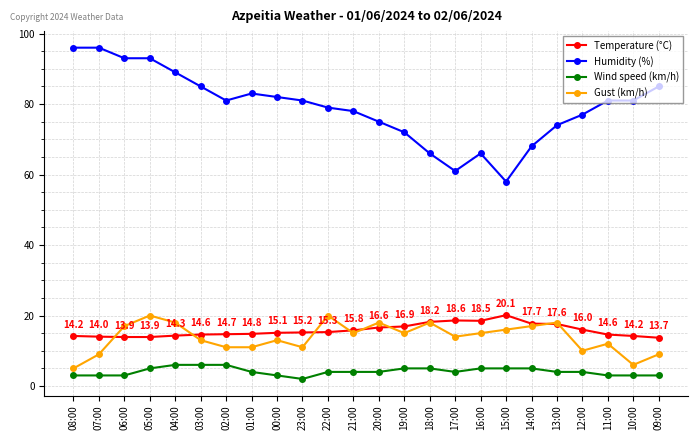

At which label does Wind speed (km/h) first exceed 4?

05:00